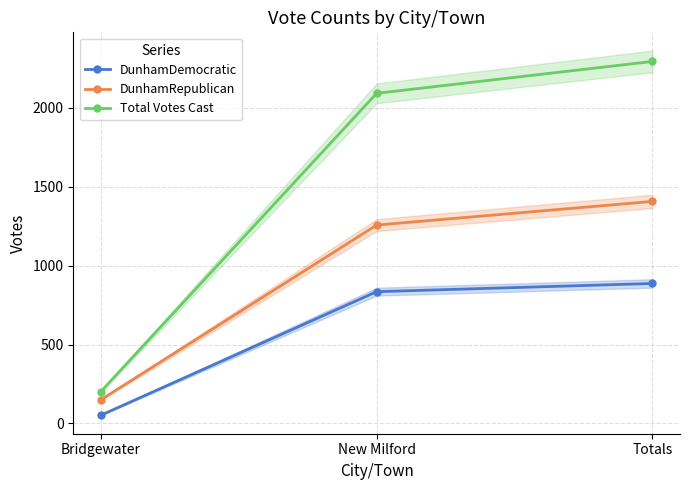

What are all the series names shown in the legend?

DunhamDemocratic, DunhamRepublican, Total Votes Cast